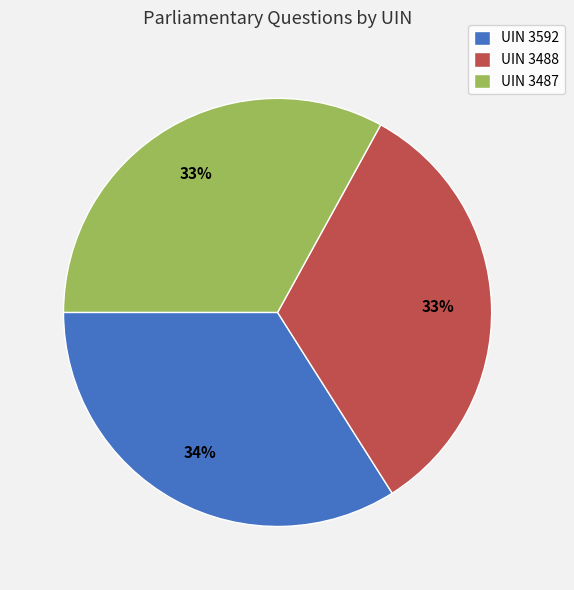

Is there a majority slice in this chart?

No